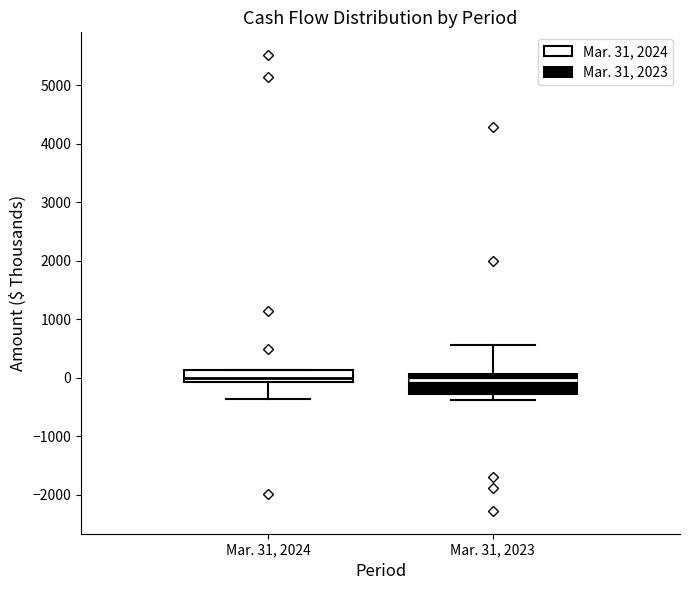

Reading left to right, transcribe this box plot: for each box, give where its median line is, the range the box spans, and where its two whiskers end, as read against the y-axis. The values are not printed on the chart, so give them approximately, as read against the axis.

Mar. 31, 2024: median 0, box -100 to 100, whiskers -400 to 100
Mar. 31, 2023: median 0, box -300 to 100, whiskers -400 to 600